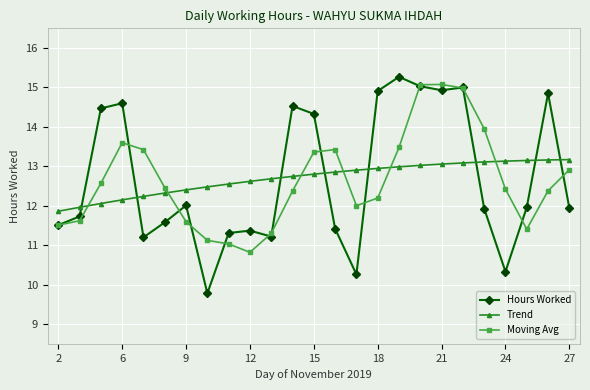

What is the sum of all Trend values?

317.5